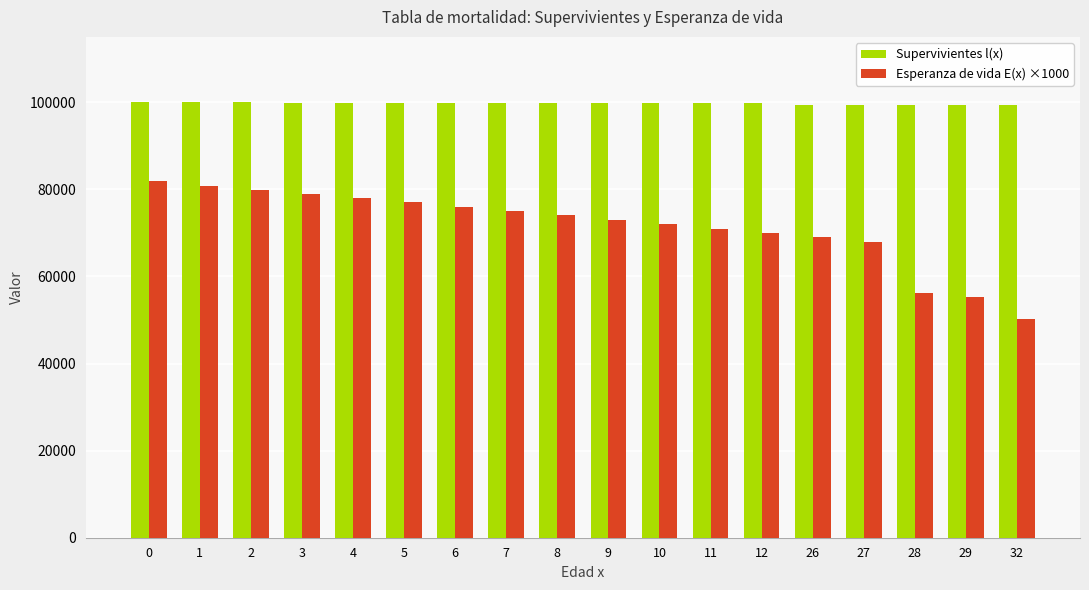

Between 6 and 12, which series saw the biggest shift?

Esperanza de vida E(x) ×1000